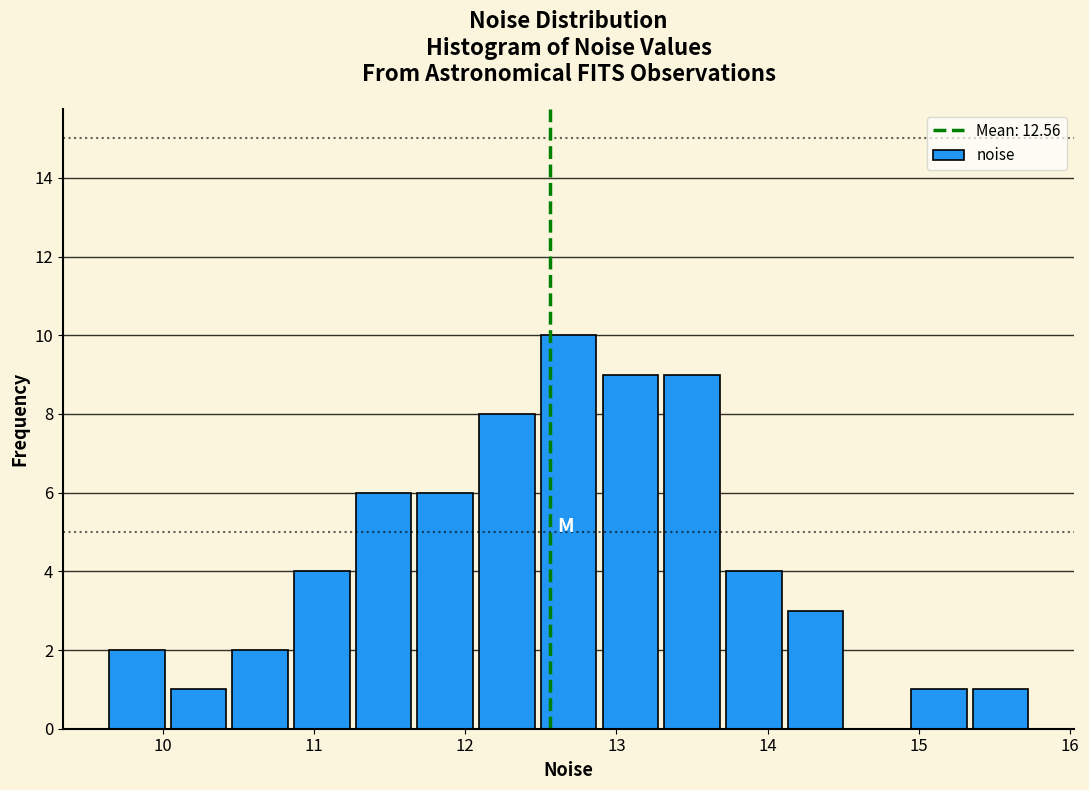

How tall is the bar that spans 11.7 to 12.1 on the x-axis? Neither the bar edges nor the heights are printed on the chart, so give them approximately, as read against the axes.

6